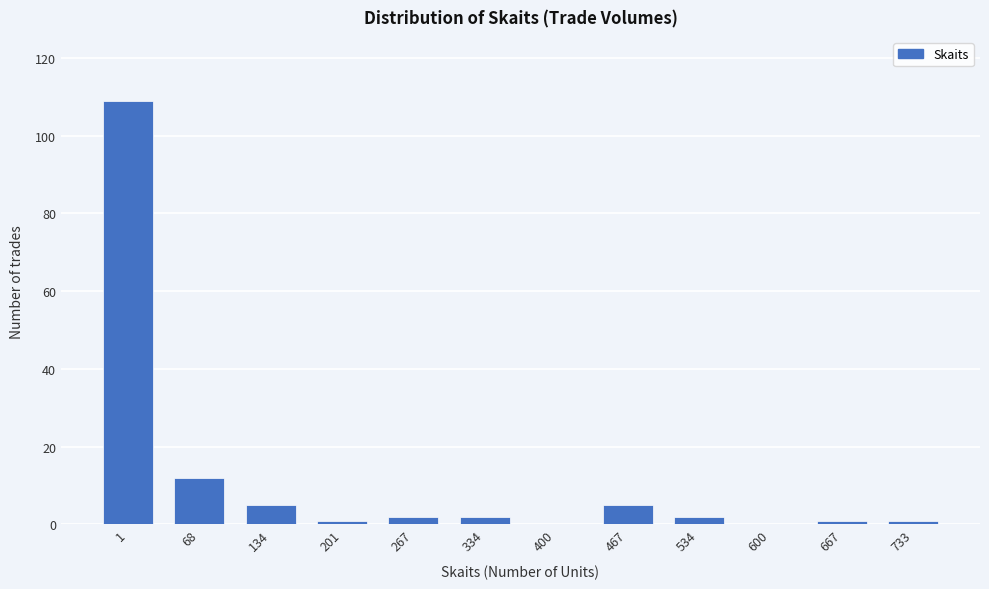

Reading right to left, transcribe all the data shown in this chart.

733=1	667=1	600=0	534=2	467=5	400=0	334=2	267=2	201=1	134=5	68=12	1=109